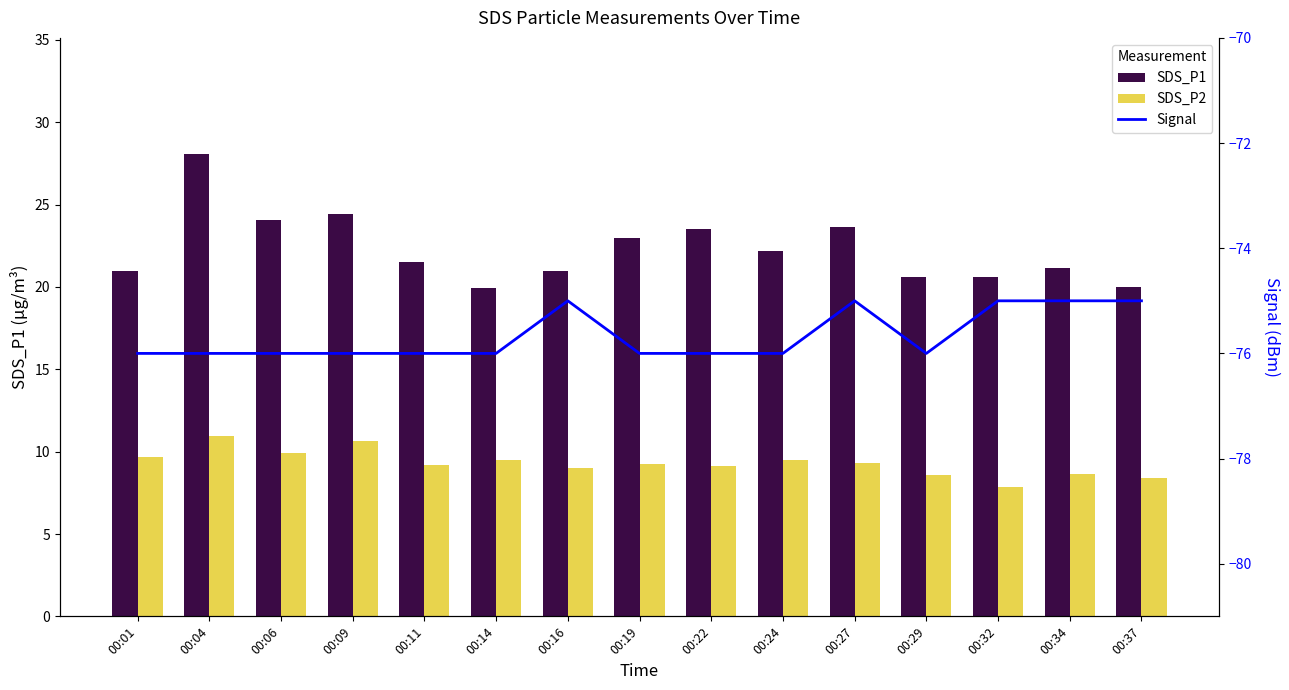

True or false: Signal has a value of -110.6 at 00:24.

False